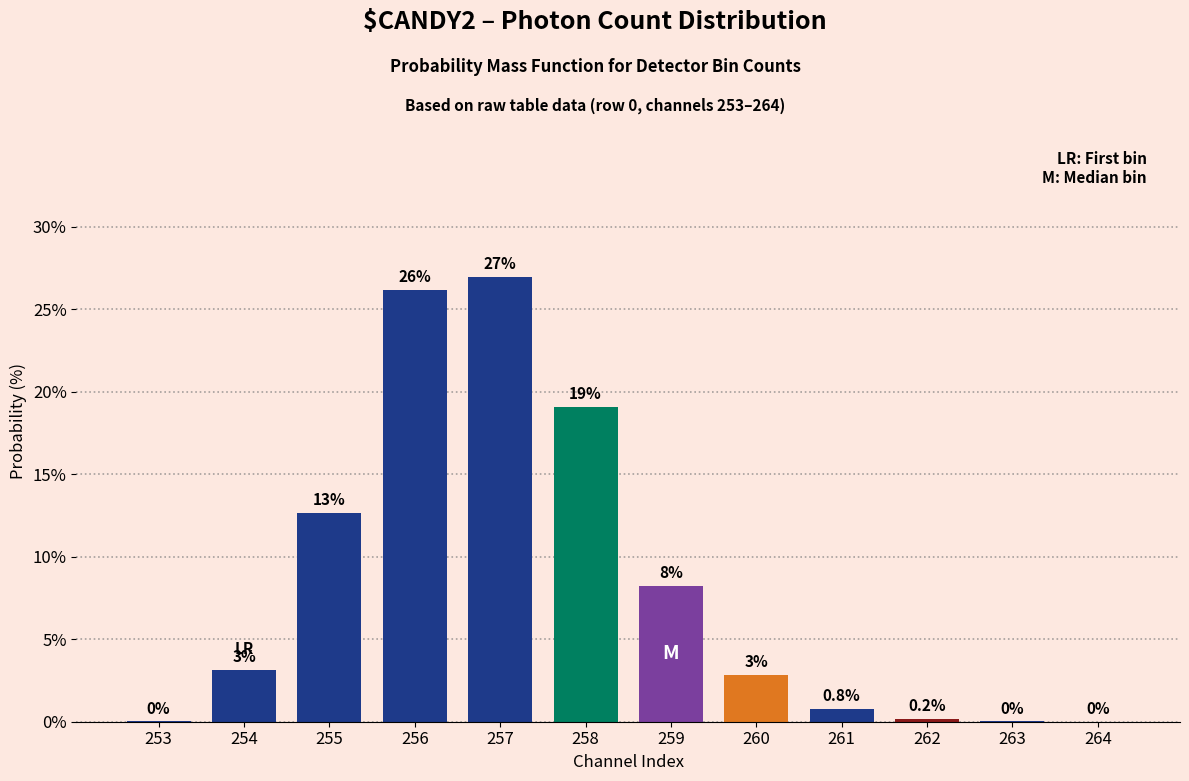

True or false: the data shows 11.0 at 259.

False